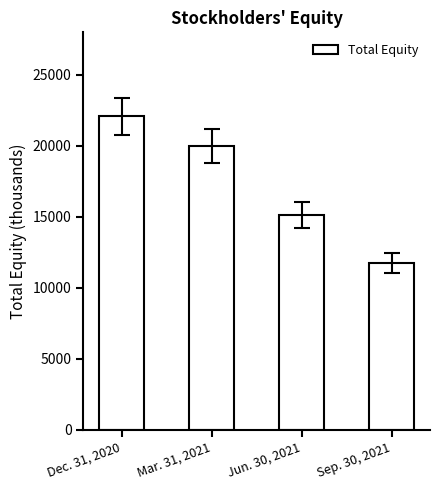

Between Mar. 31, 2021 and Jun. 30, 2021, which is larger?

Mar. 31, 2021